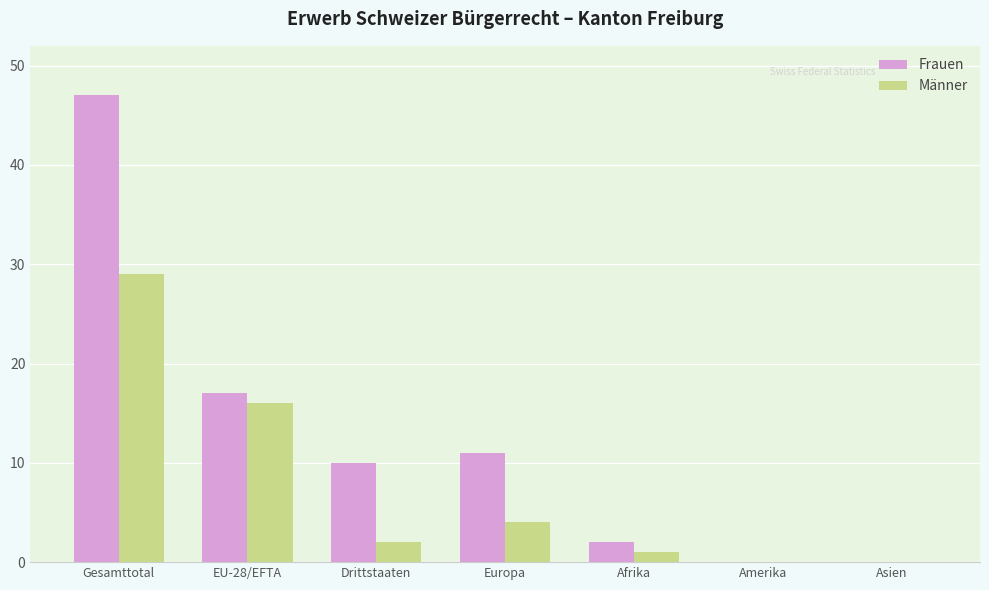

Is the value of Frauen at EU-28/EFTA greater than the value of Männer at Gesamttotal?

No